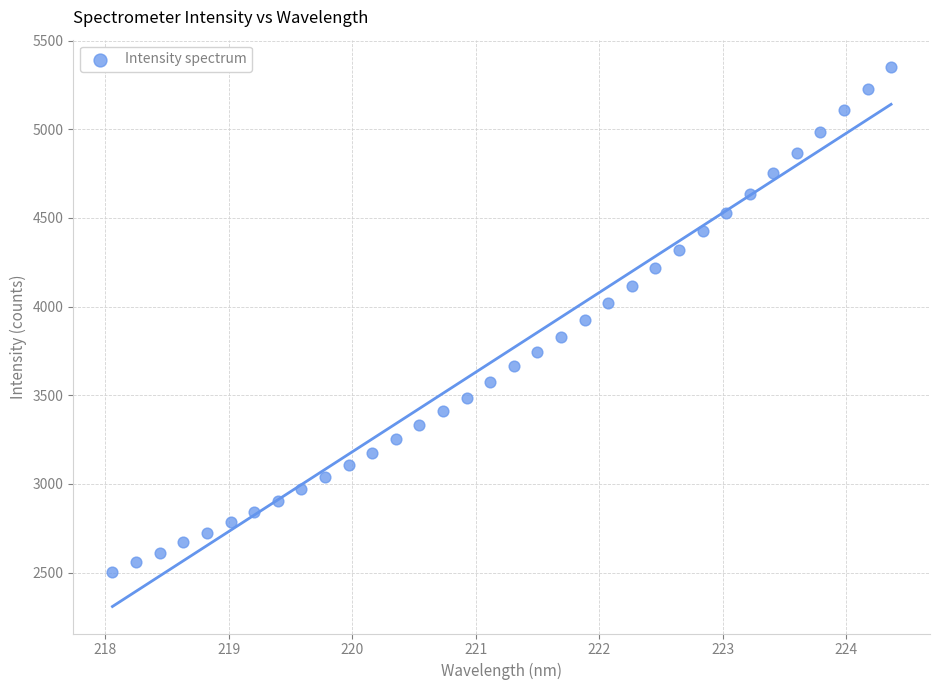

What is the range of X values (max minus min)?

6.3